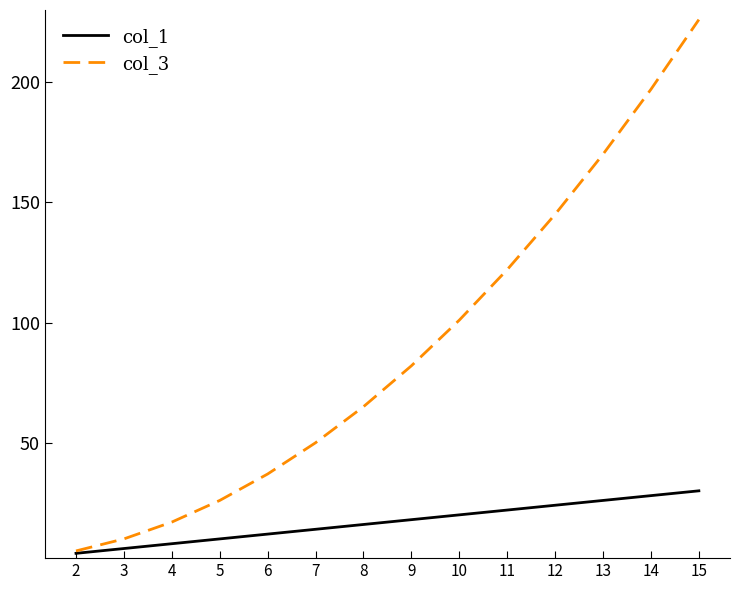

What are all the series names shown in the legend?

col_1, col_3